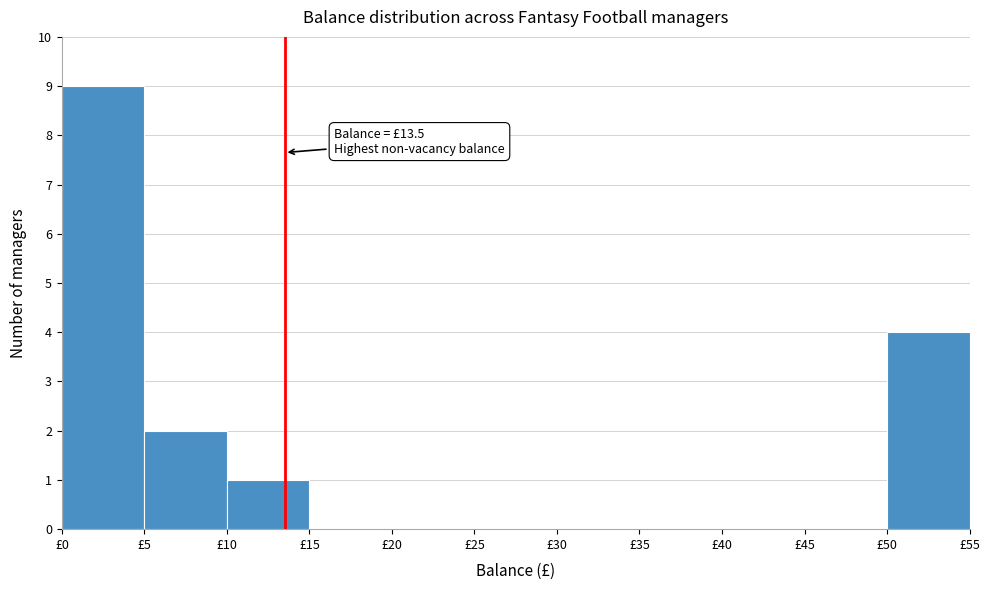

Over which range of the x-axis is the bar tallest?

0 to 5